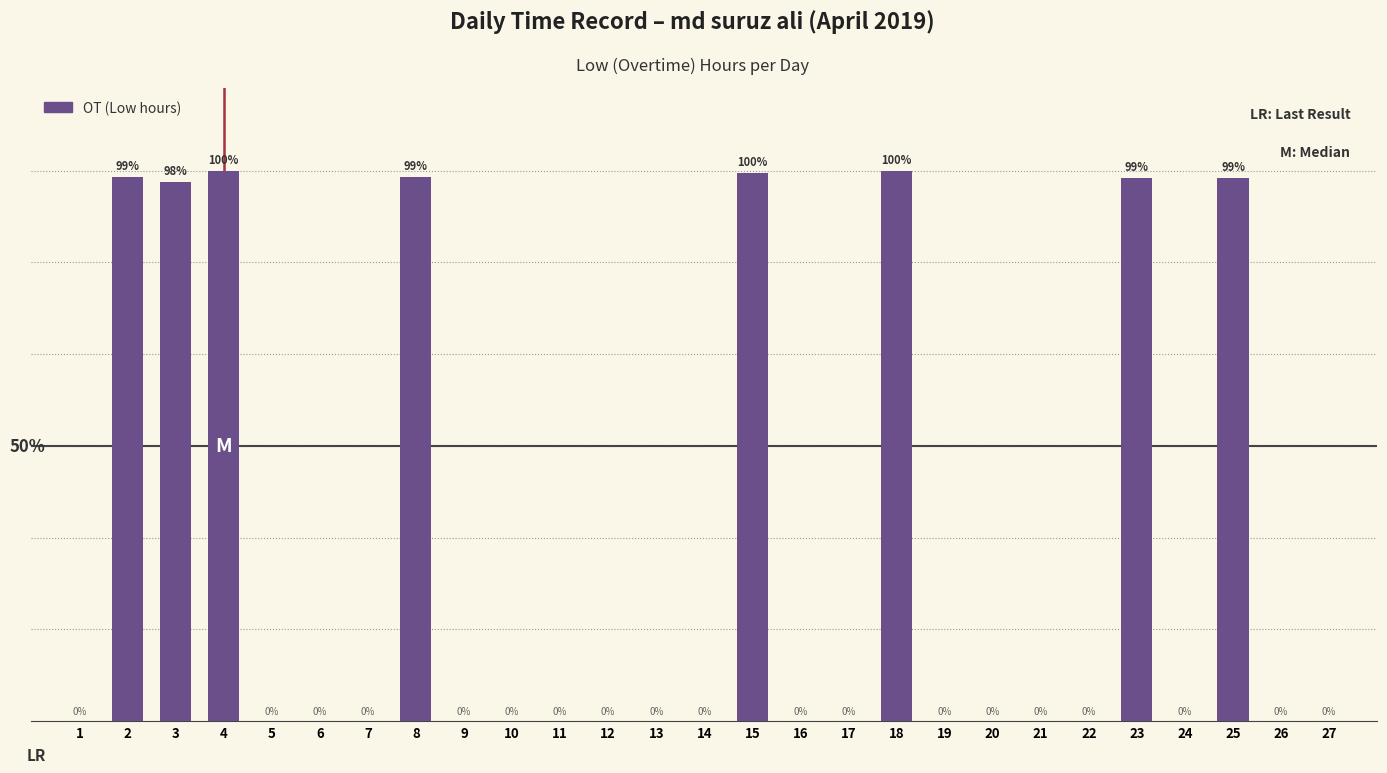

Where is the data nearest to the value 5?

1